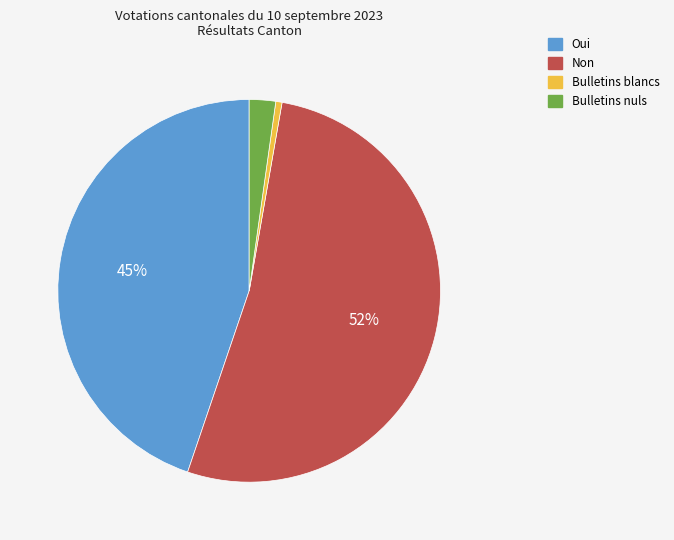

Combined, do Non and Oui account for over 50%?

Yes